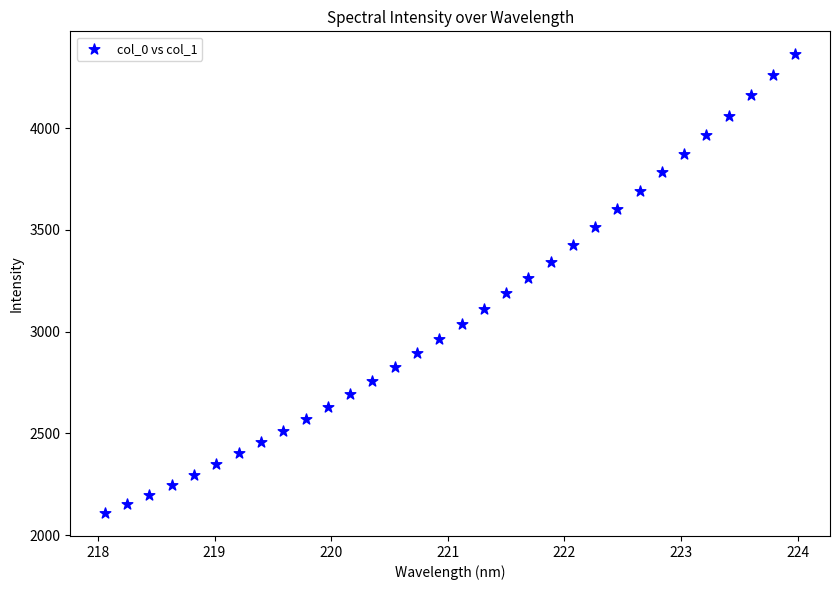

What is the range of X values (max minus min)?

5.9